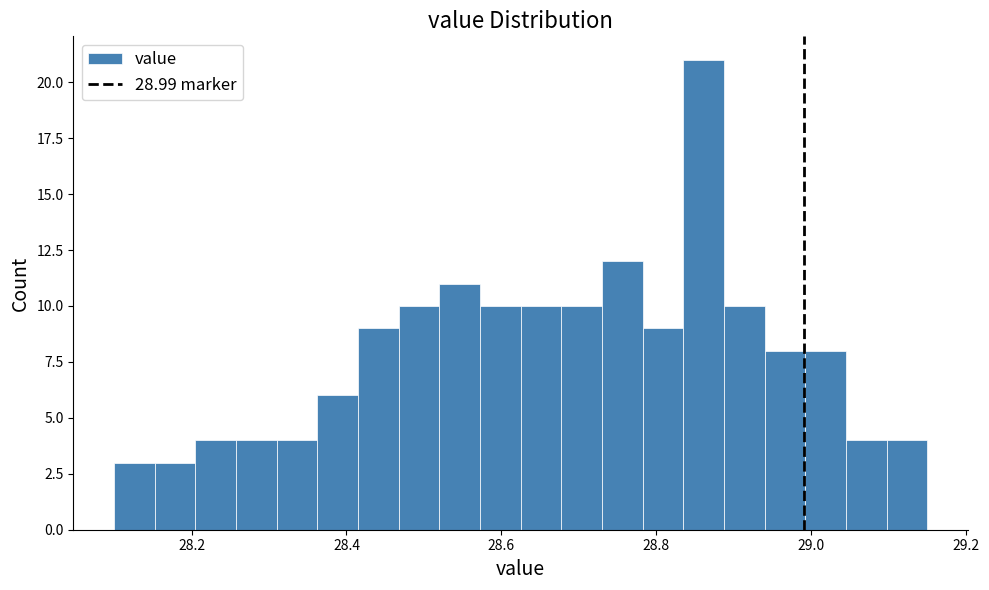

Read against the x-axis, roughly where is the centre of the tallest bar?

28.86